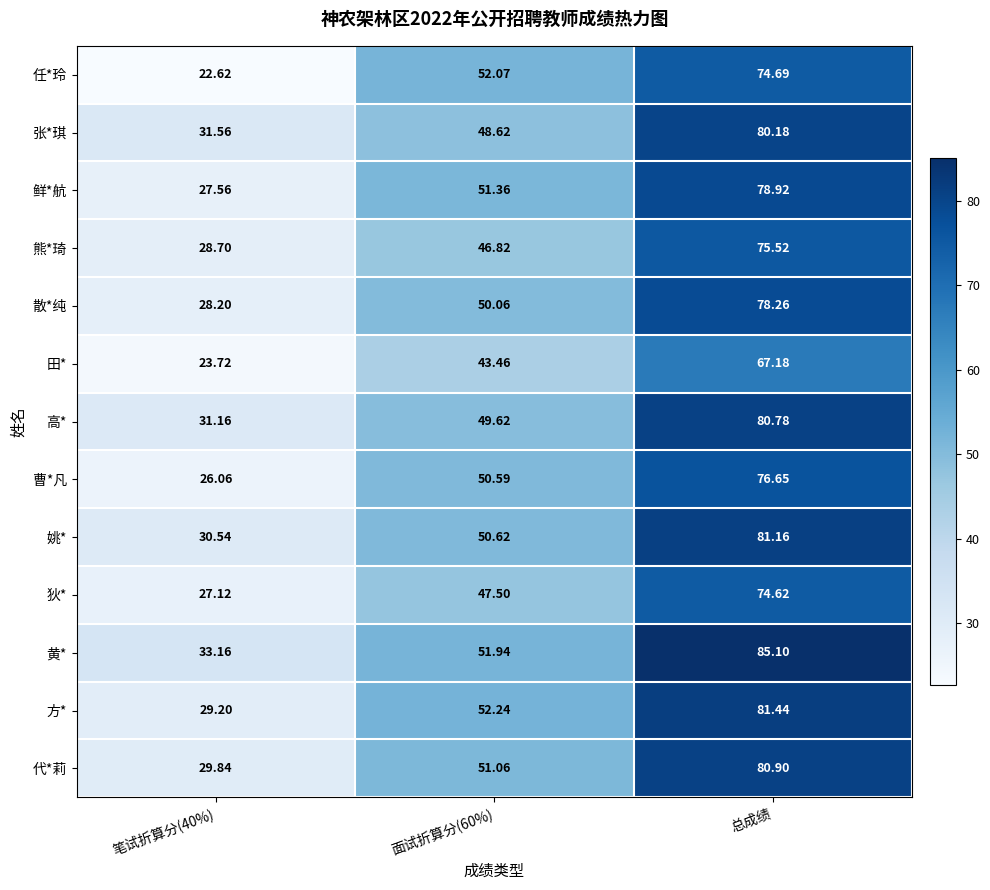

Between 笔试折算分(40%) and 总成绩, which series saw the biggest shift?

方*